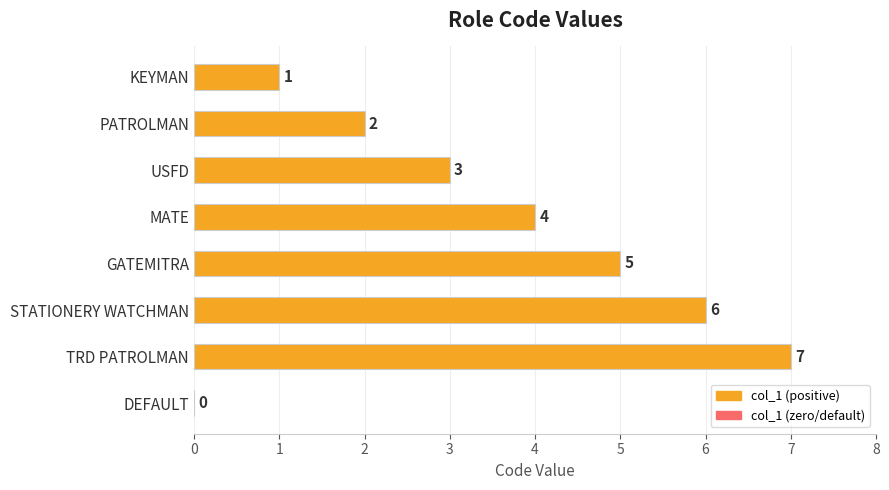

At which category does the chart reach its peak across all series?

TRD PATROLMAN